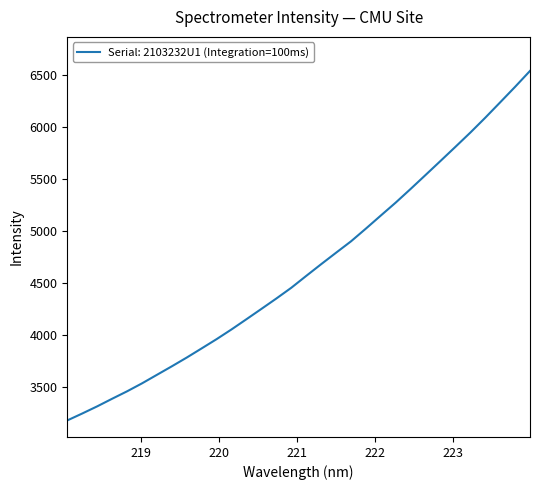

What is the maximum value shown in the chart?

6542.4